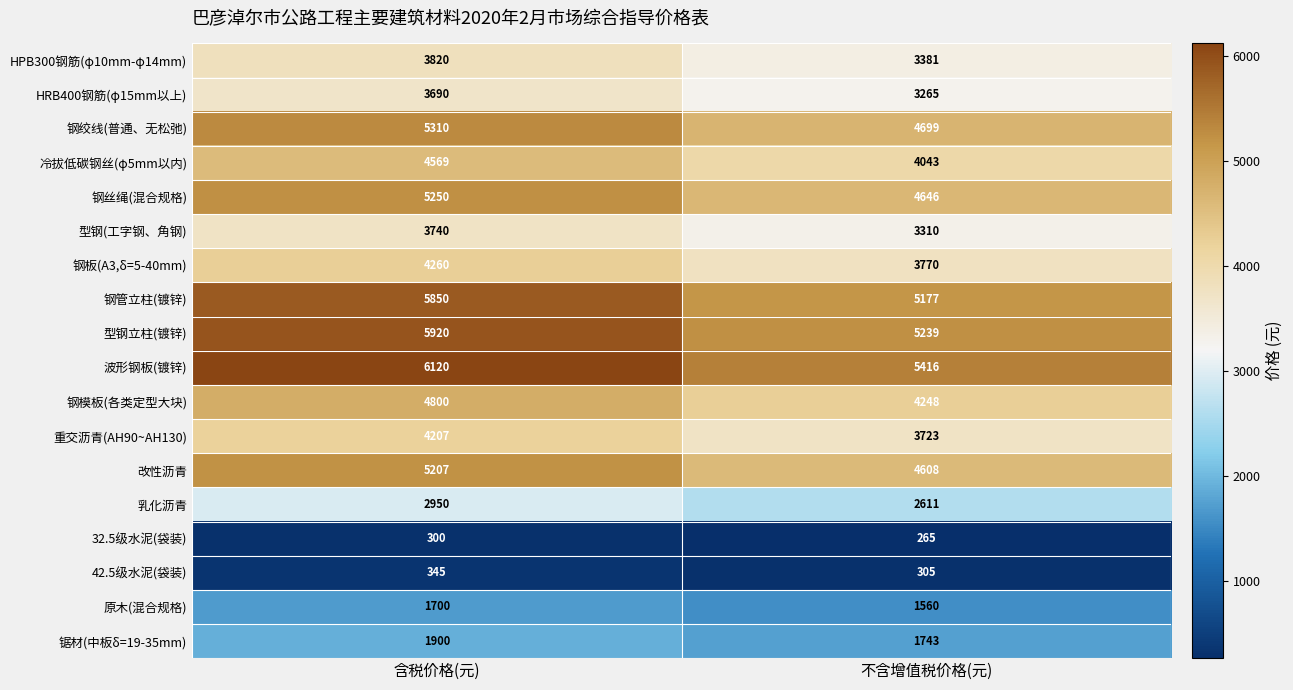

True or false: 42.5级水泥(袋装) has a value of 178 at 不含增值税价格(元).

False